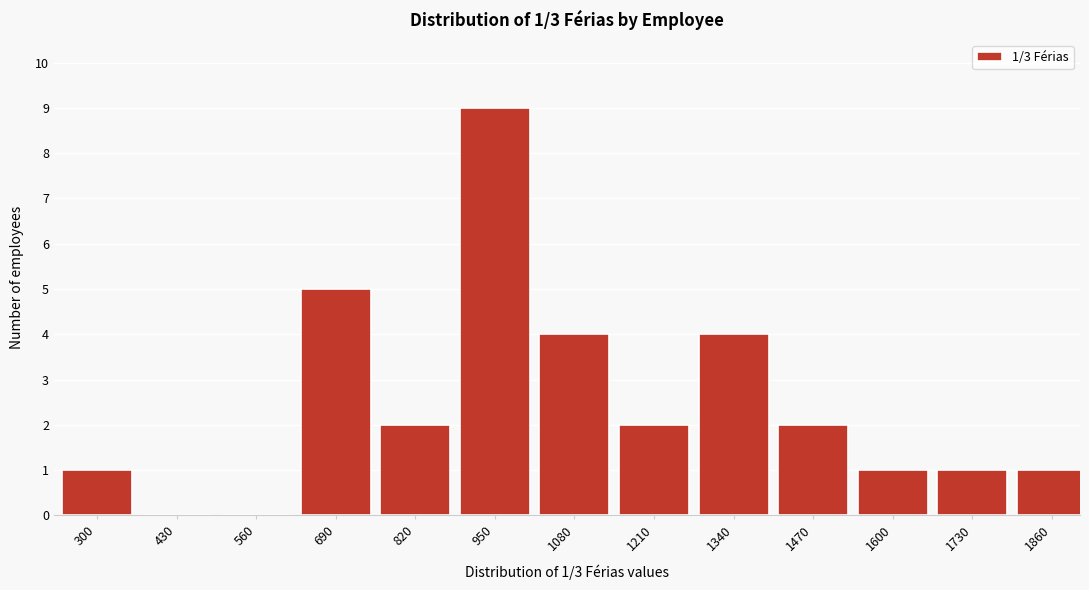

Reading left to right, extract all data points from this chart.

300=1	430=0	560=0	690=5	820=2	950=9	1080=4	1210=2	1340=4	1470=2	1600=1	1730=1	1860=1